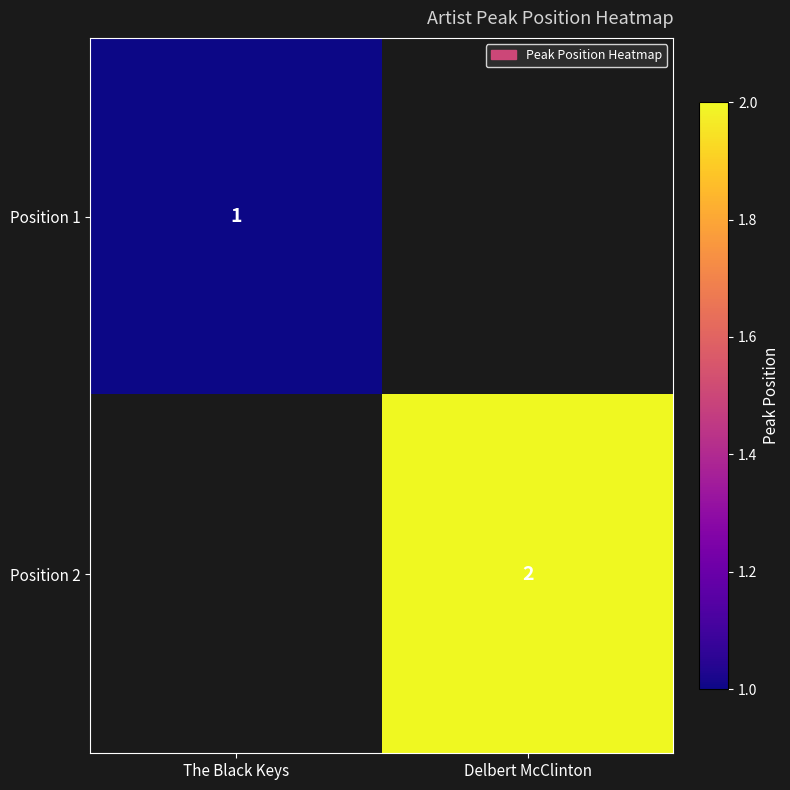

Is it true that Position 2 equals 2 at Delbert McClinton?

True